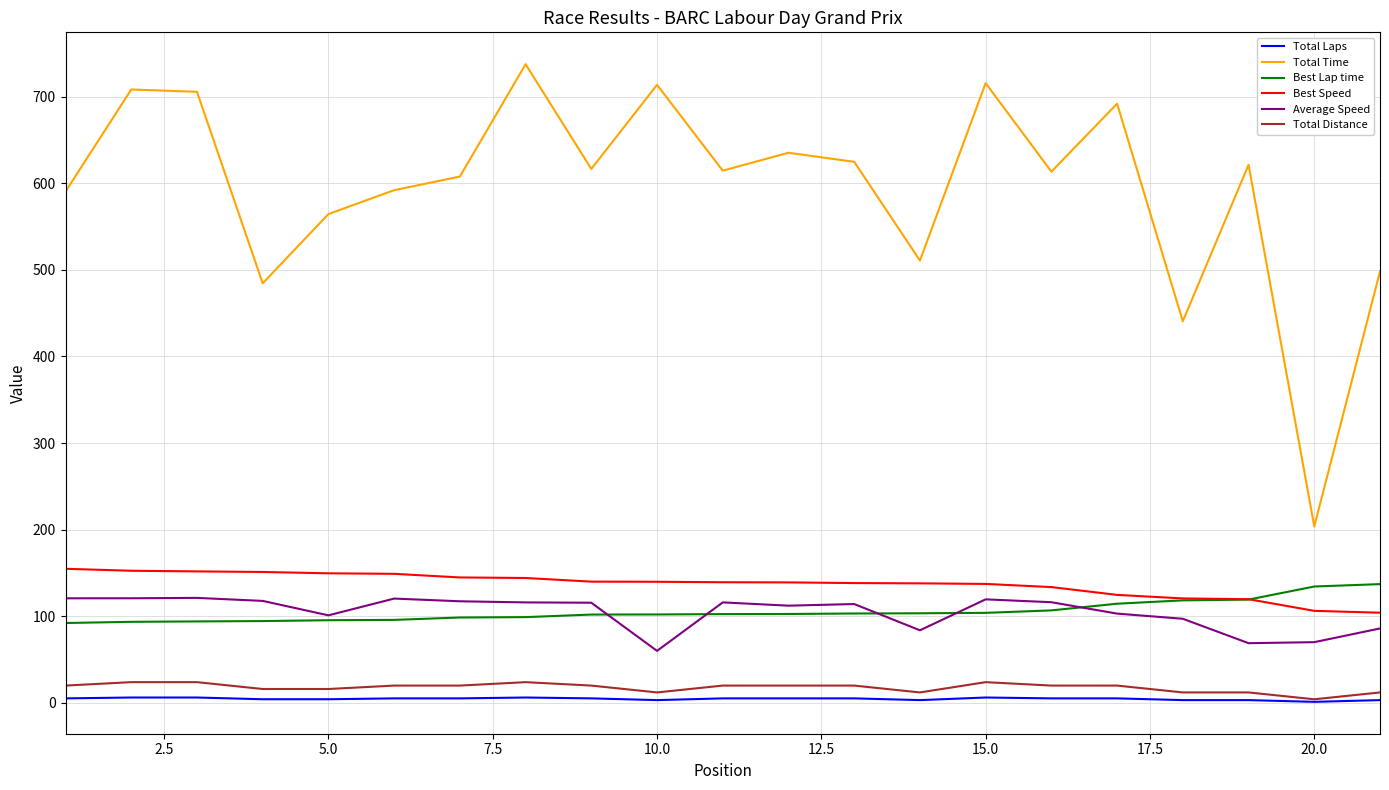

What is the average value of the Best Lap time series?

105.3